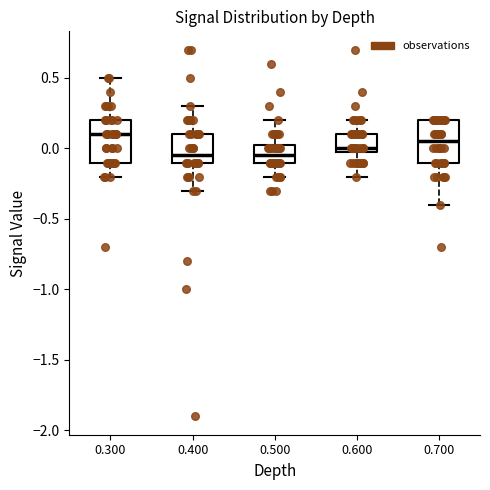

Reading left to right, transcribe this box plot: for each box, give where its median line is, the range the box spans, and where its two whiskers end, as read against the y-axis. The values are not printed on the chart, so give them approximately, as read against the axis.

0.300: median 0.10, box -0.10 to 0.20, whiskers -0.20 to 0.50
0.400: median -0.05, box -0.10 to 0.10, whiskers -0.30 to 0.30
0.500: median -0.05, box -0.10 to 0.05, whiskers -0.20 to 0.20
0.600: median 0.00 (just above the box's lower edge), box 0.00 to 0.10, whiskers -0.20 to 0.20
0.700: median 0.05, box -0.10 to 0.20, whiskers -0.40 to 0.20